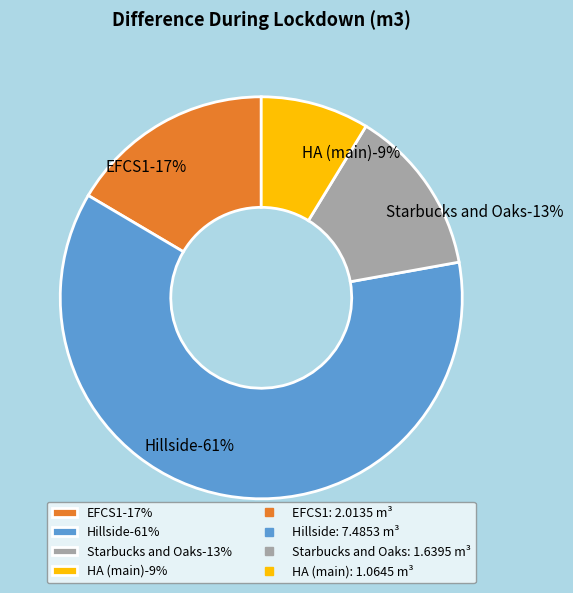

Which slice is the smallest?

HA (main)